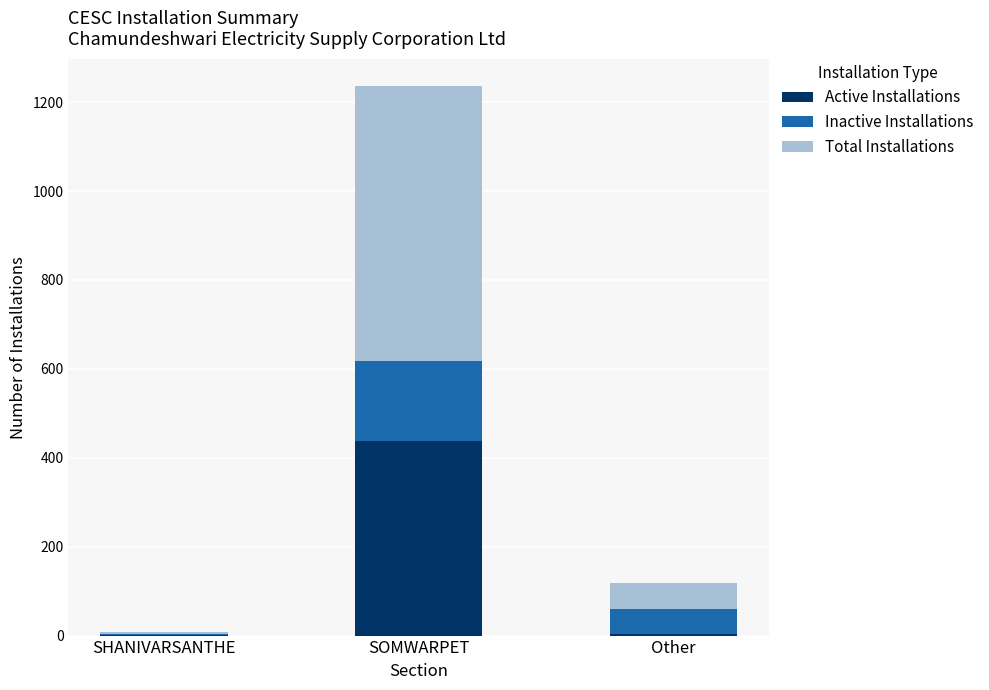

What is the sum of all Active Installations values?

443